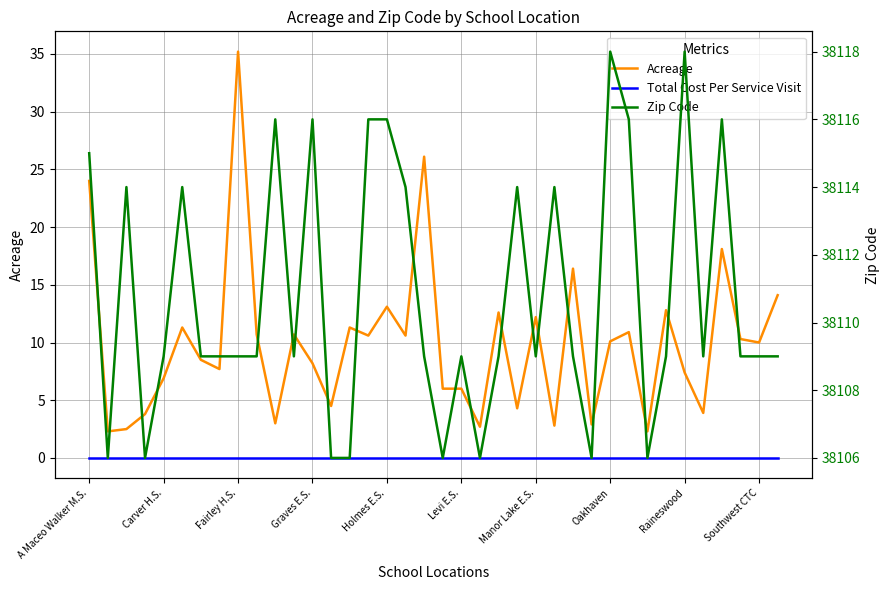

Which category has the highest value in the Total Cost Per Service Visit series?

A Maceo Walker M.S.